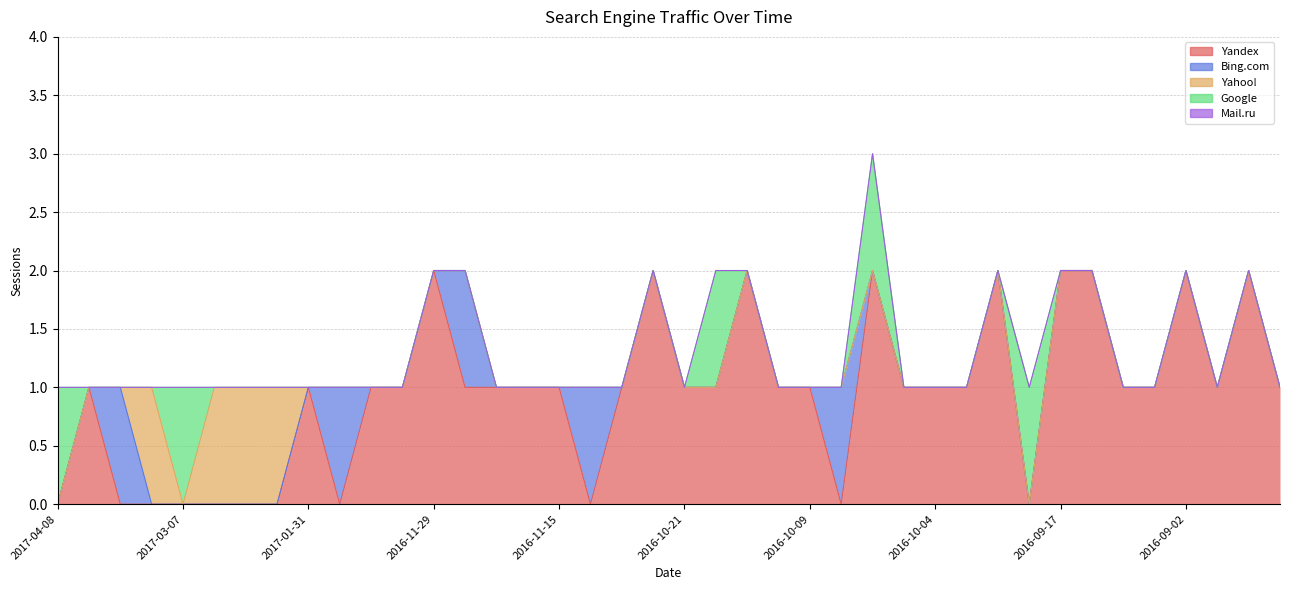

In Bing.com, how many points are higher than both neighbors (excluding endpoints)?

5